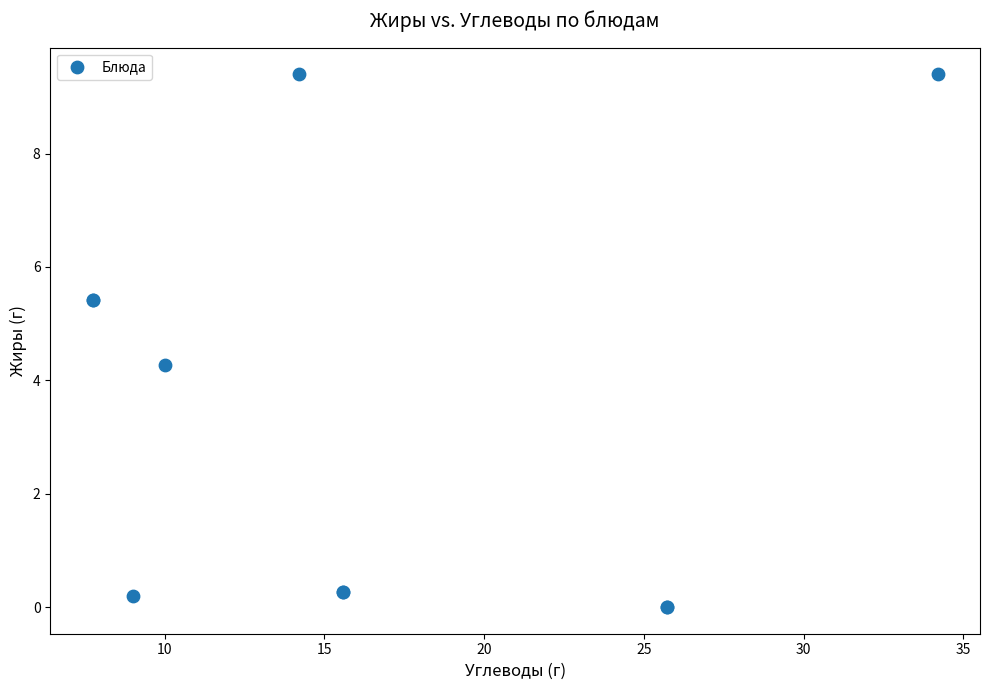

What Y value in the scatter plot is closest to 4?

4.3